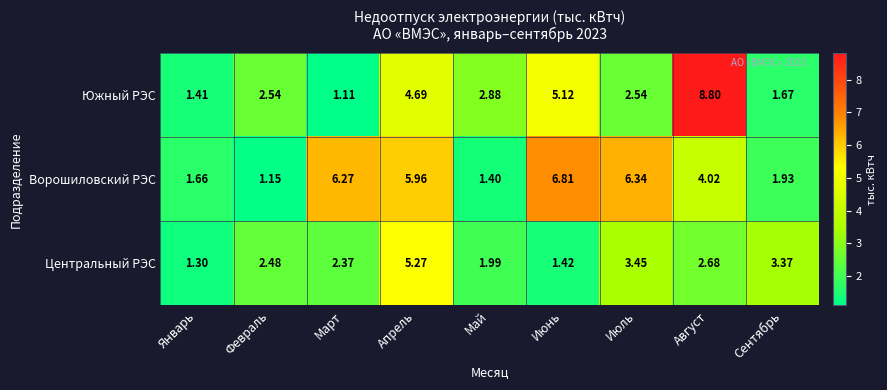

Between Март and Июнь, which series saw the biggest shift?

Южный РЭС